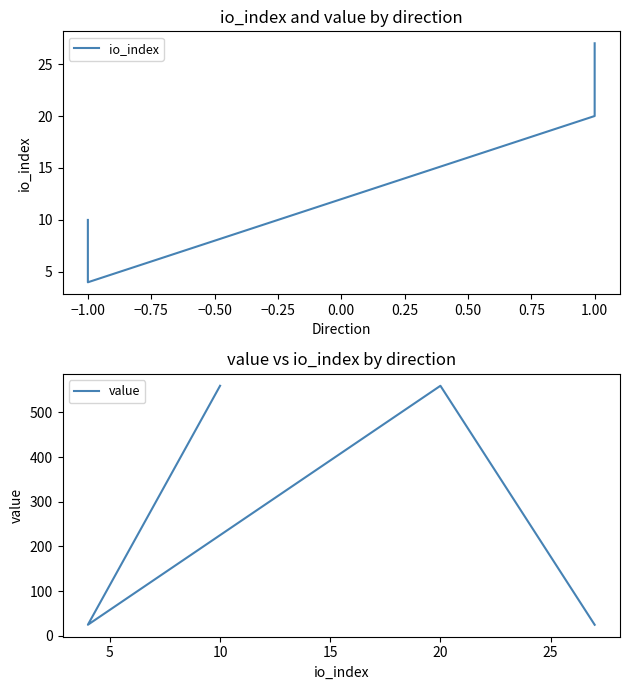

Read the value value at −0.50.

24.5